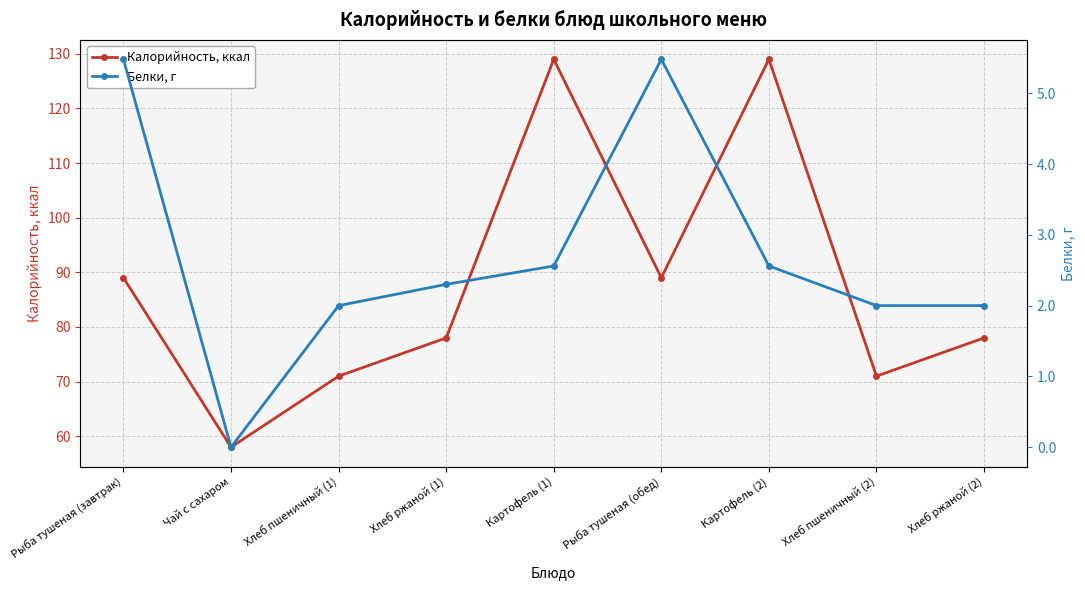

How many values in the Калорийность, ккал series are below 78?

3